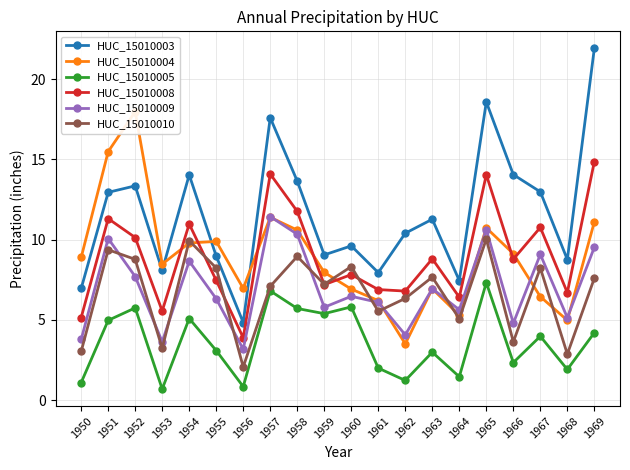

What is the difference between the maximum and minimum values in the HUC_15010009 series?

8.3